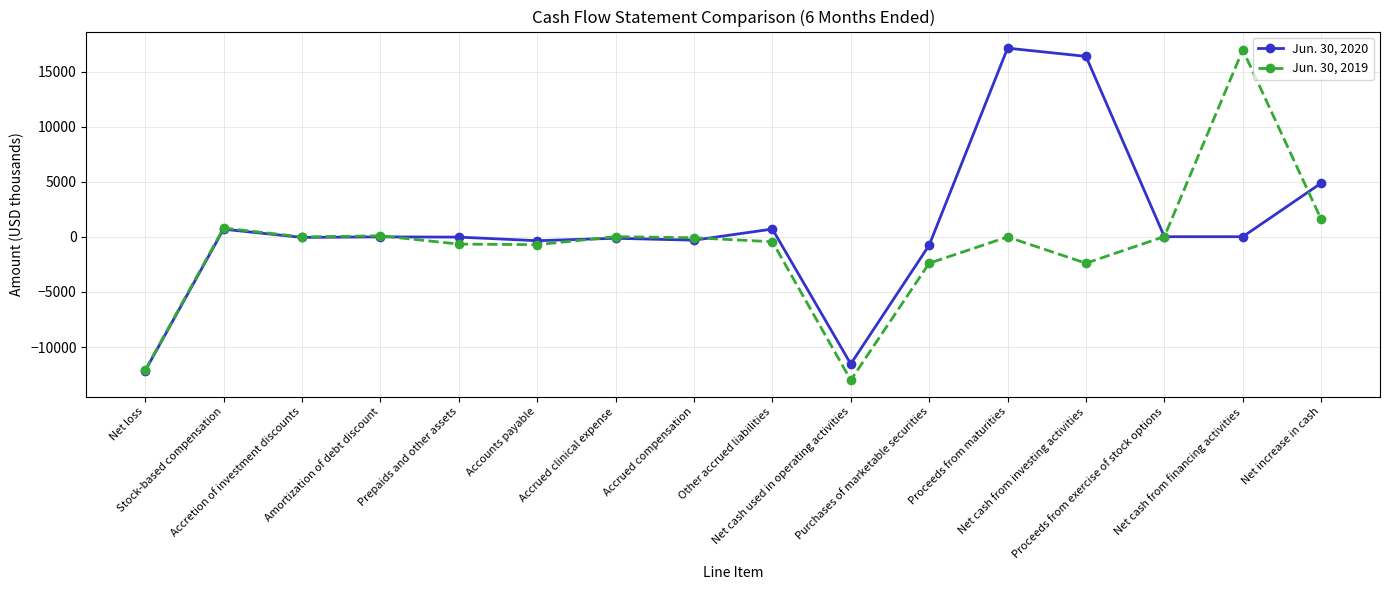

In Jun. 30, 2019, how many points are lower than both neighbors (excluding endpoints)?

4